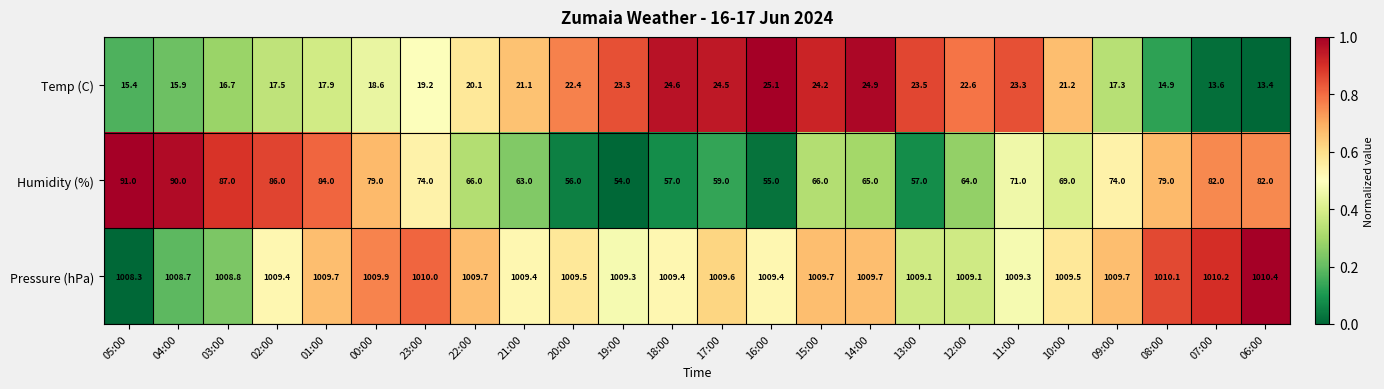

What is the difference between the Humidity (%) values at 06:00 and 18:00?

25.0